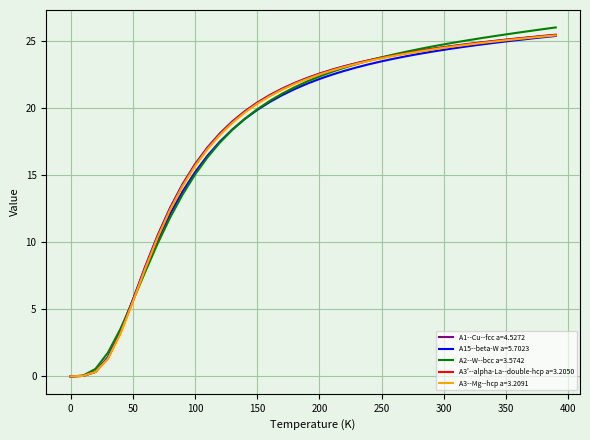

What is the maximum value shown in the chart?

26.0